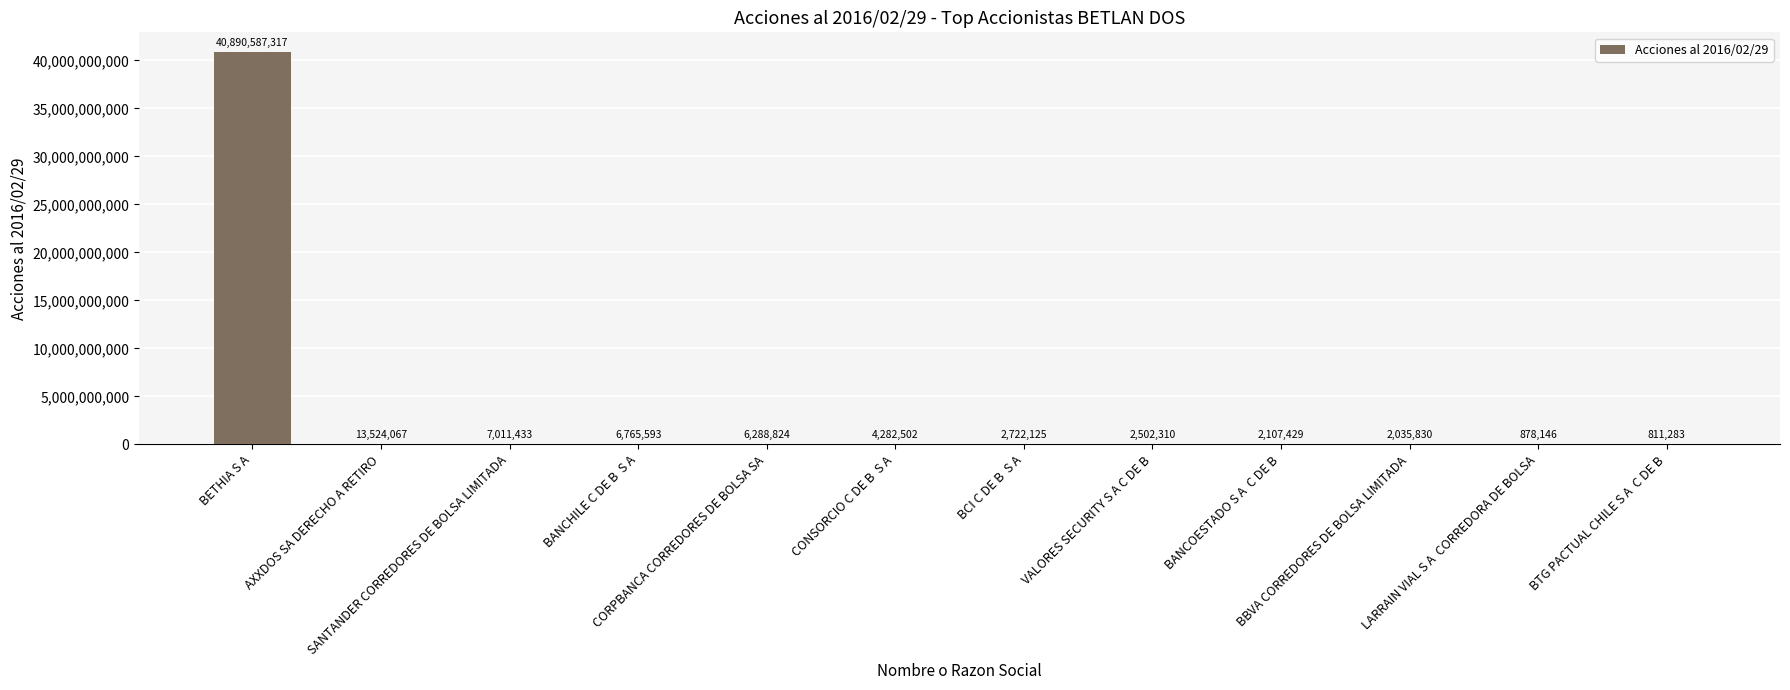

What is the greatest value displayed?

40890587317